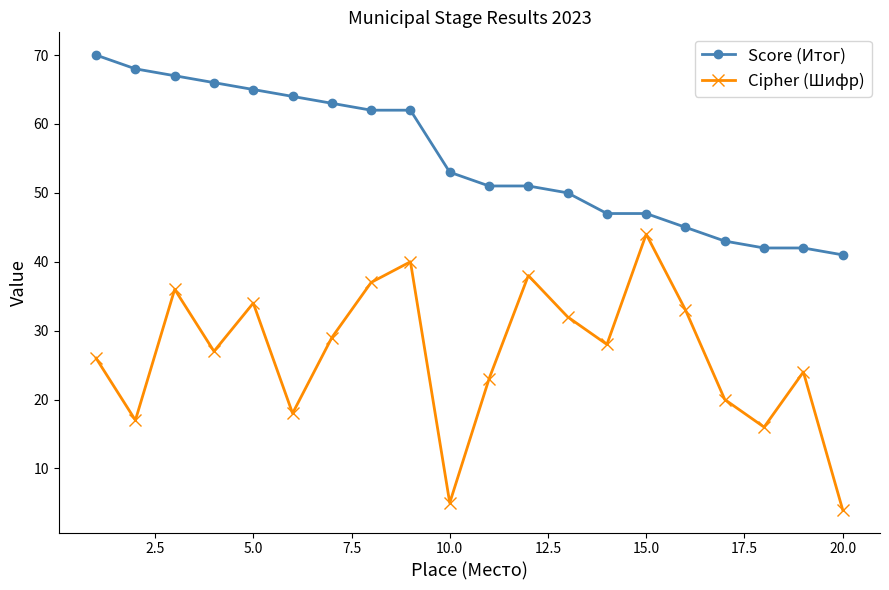

True or false: Cipher (Шифр) has more than 0 interior local peaks.

True